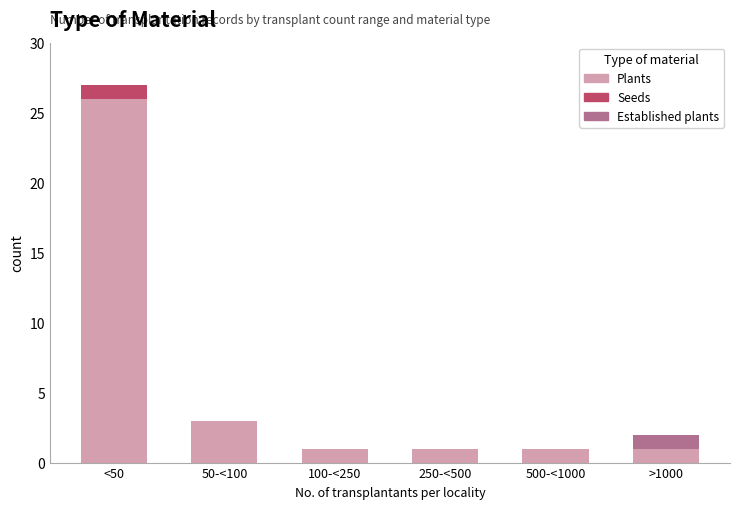

Reading left to right, what are the values for Plants?

<50=26	50-<100=3	100-<250=1	250-<500=1	500-<1000=1	>1000=1